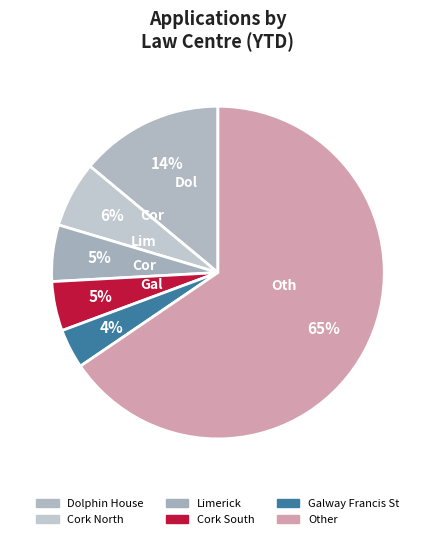

How many segments does this pie chart have?

6